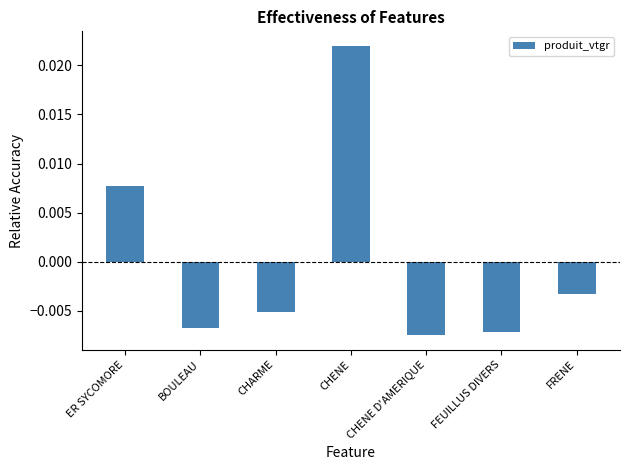

What is the label of the 4th bar from the left?

CHENE